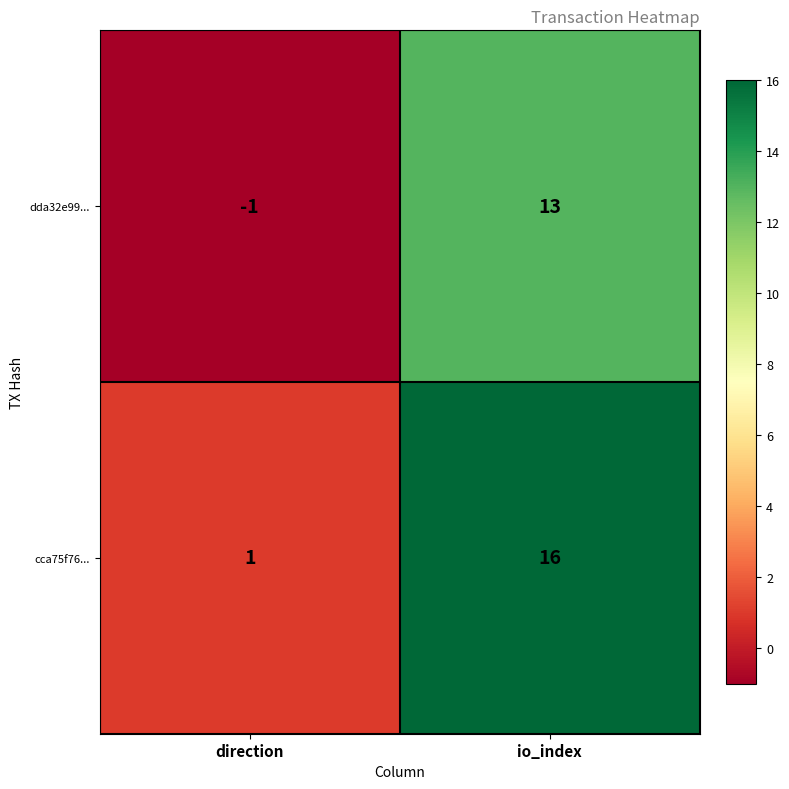

What is the sum of the cca75f76... values at direction and io_index?

17